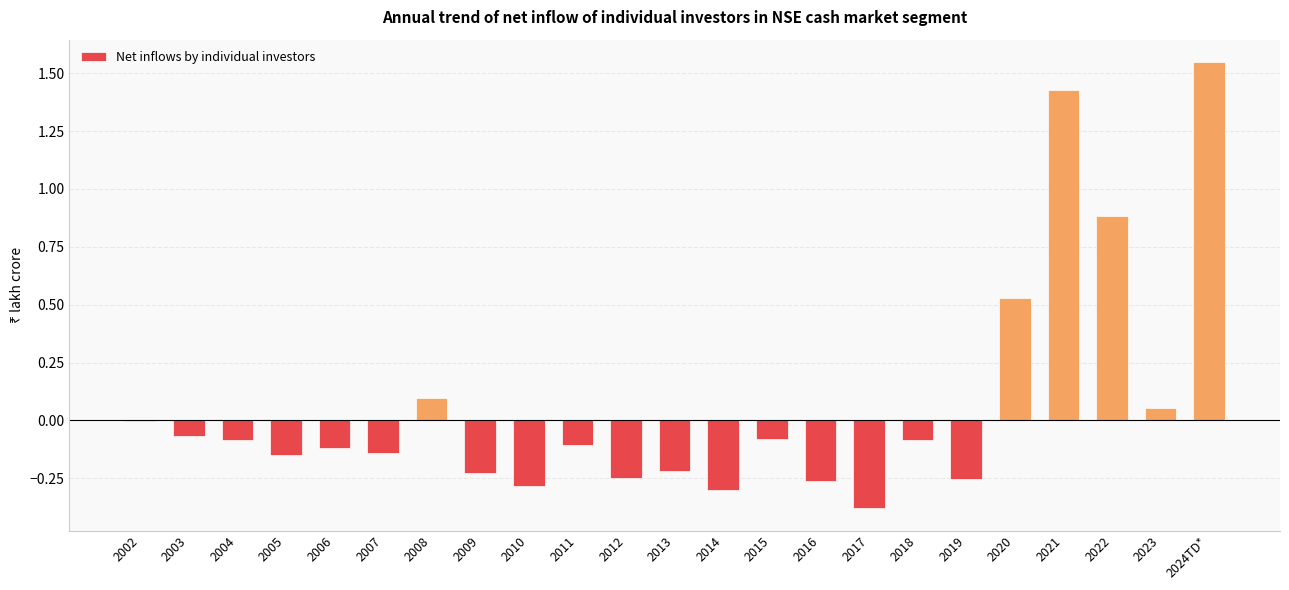

Which label corresponds to the largest value in the chart?

2024TD*